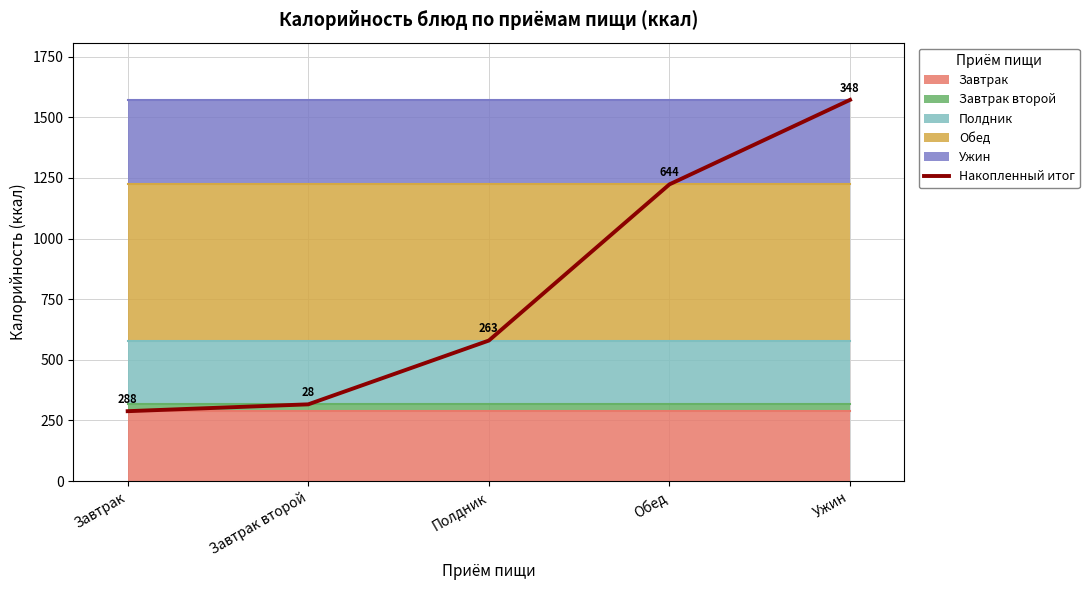

Reading left to right, extract all data points from this chart.

Завтрак=288.2	Завтрак второй=316.4	Полдник=579.4	Обед=1223.3	Ужин=1571.6